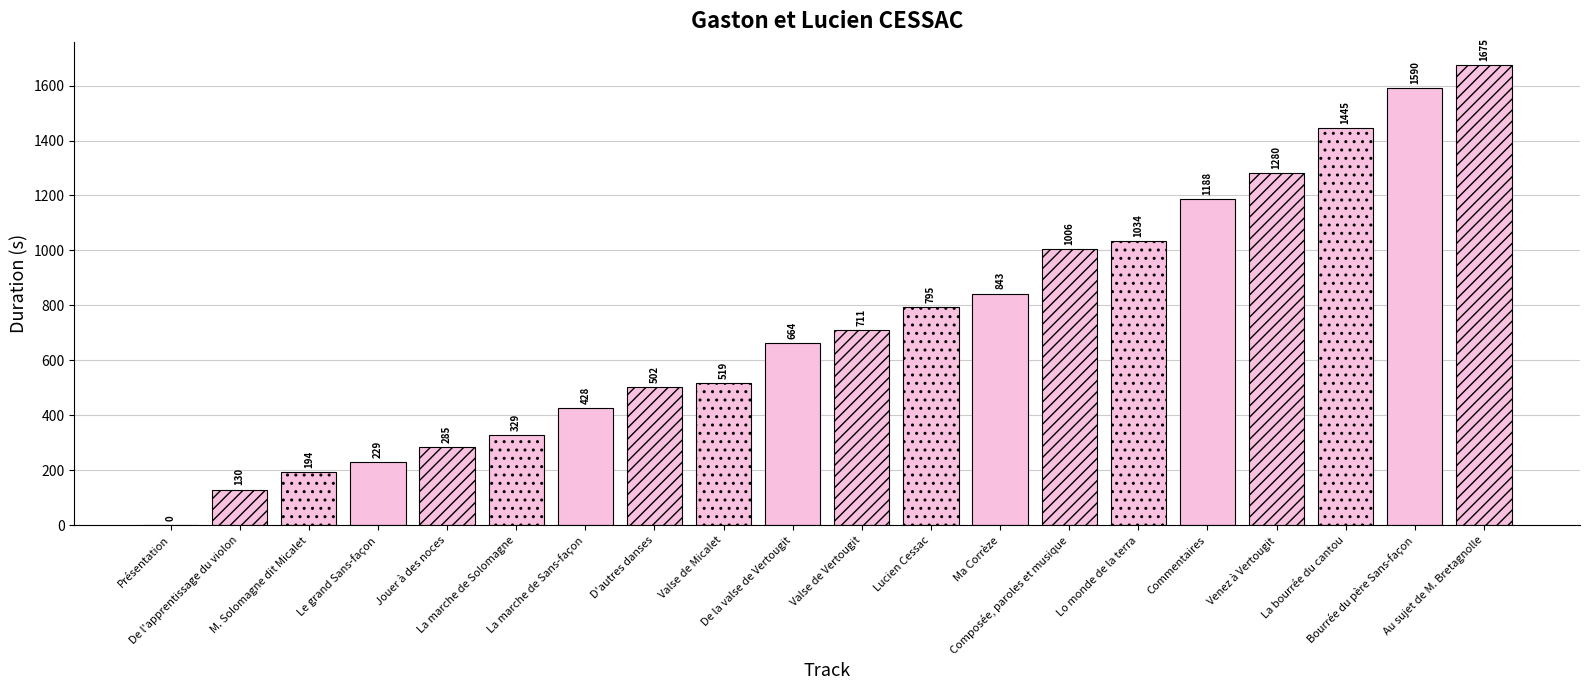

How many positive values are there?

19